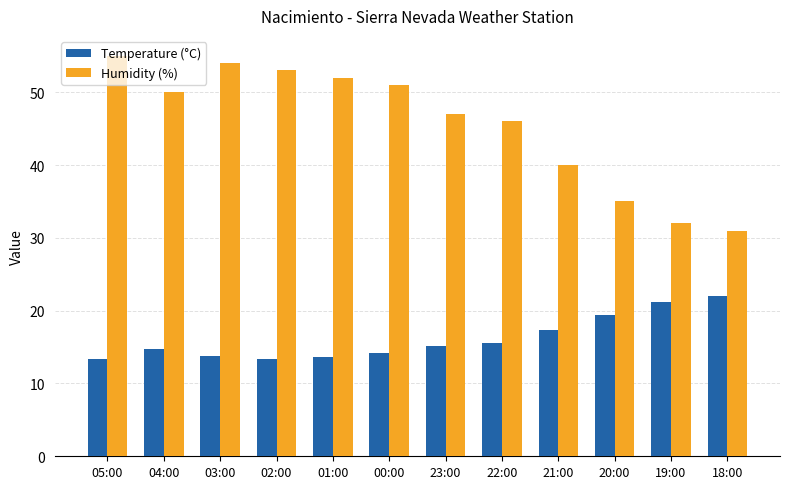

What is the smallest value displayed?

13.3